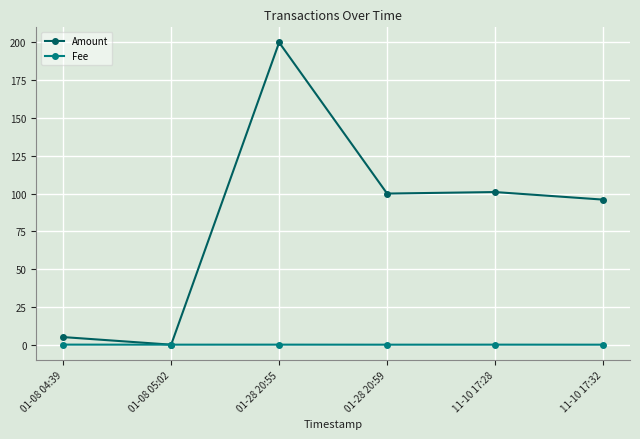

Where is the first local minimum for Amount?

01-08 05:02